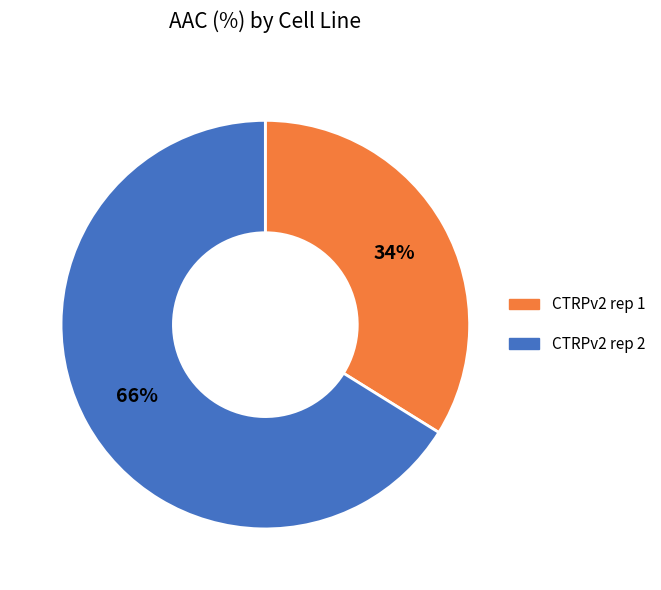

What is the majority slice?

CTRPv2 rep 2